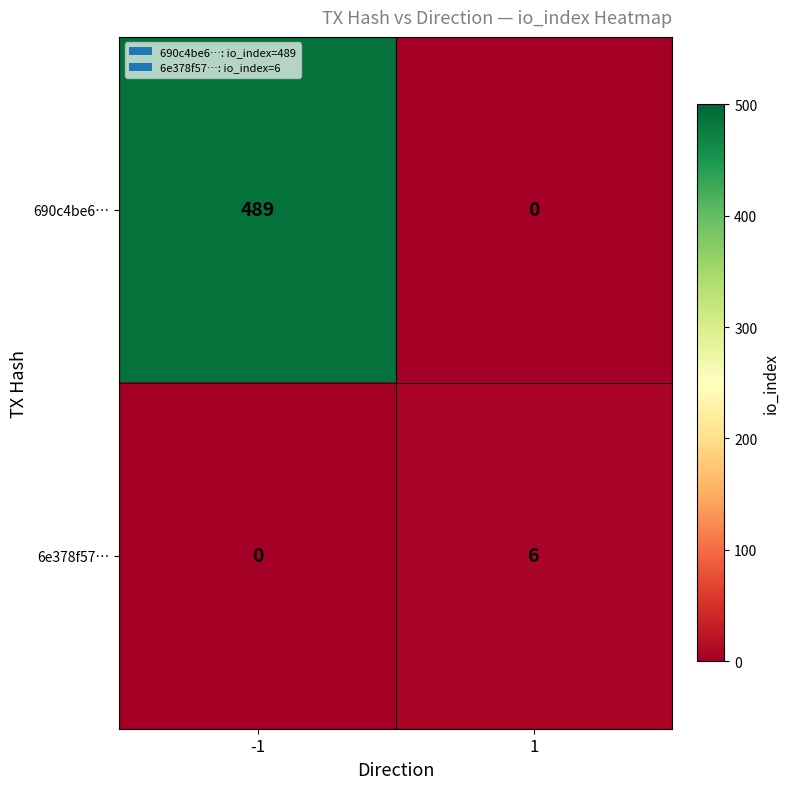

What is the maximum value shown in the chart?

489